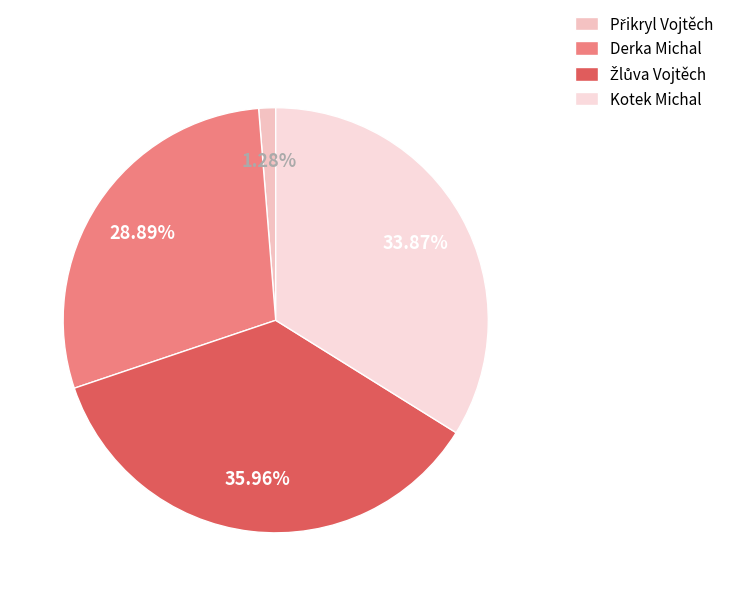

What is the change in value from Přikryl Vojtěch to Žlůva Vojtěch?

+216